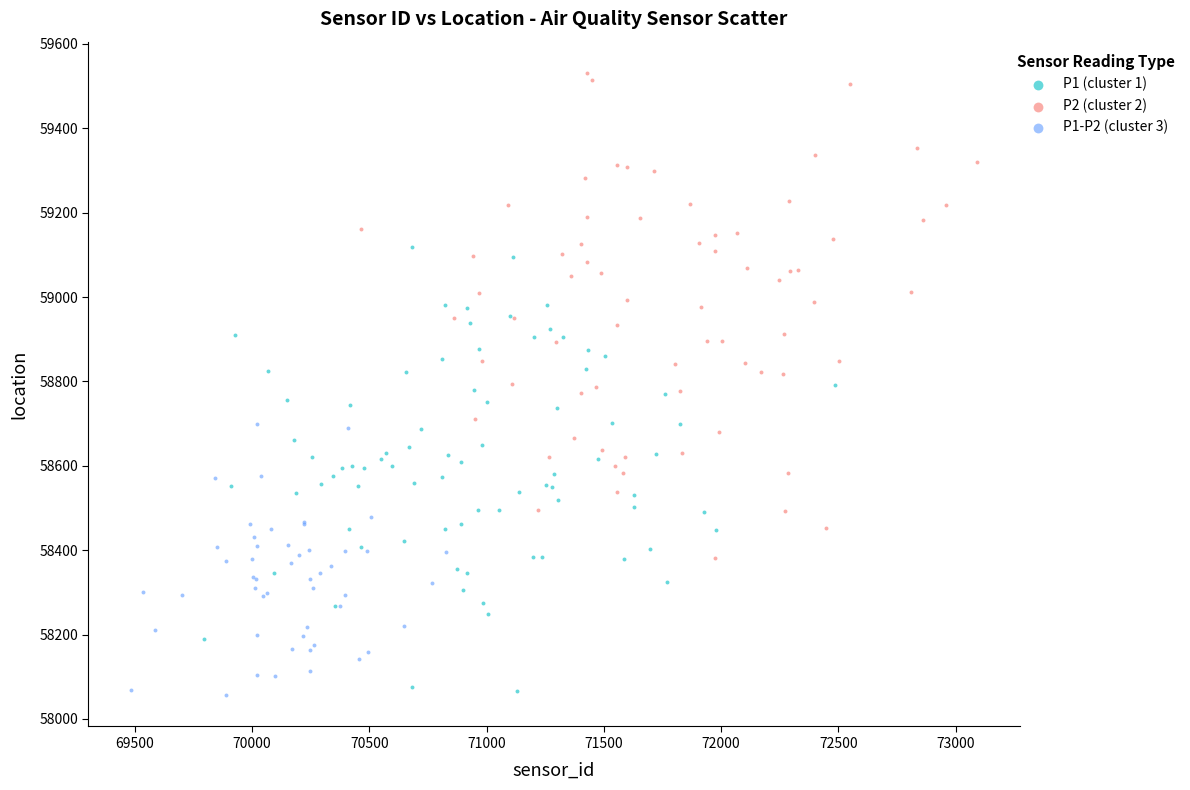

What are all the series names shown in the legend?

P1 (cluster 1), P2 (cluster 2), P1-P2 (cluster 3)